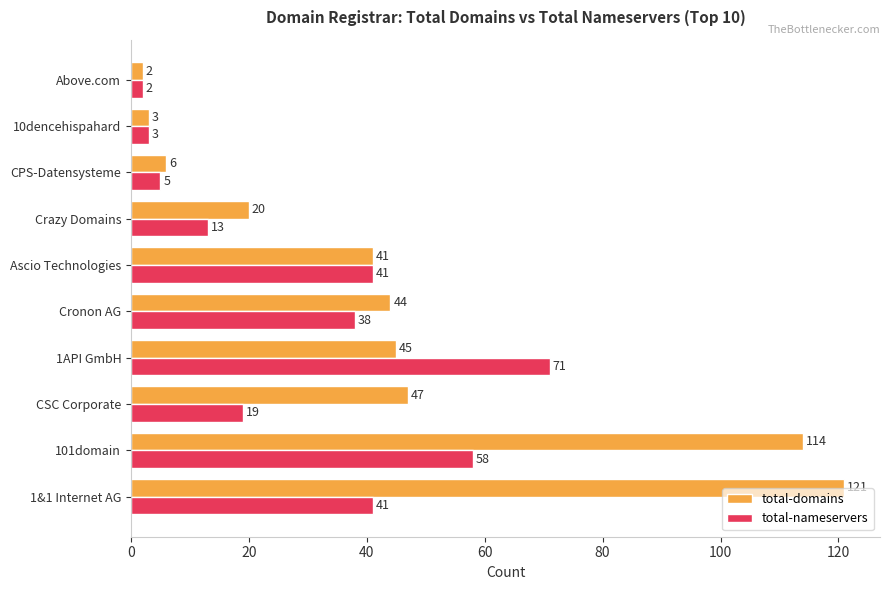

What are all the series names shown in the legend?

total-domains, total-nameservers